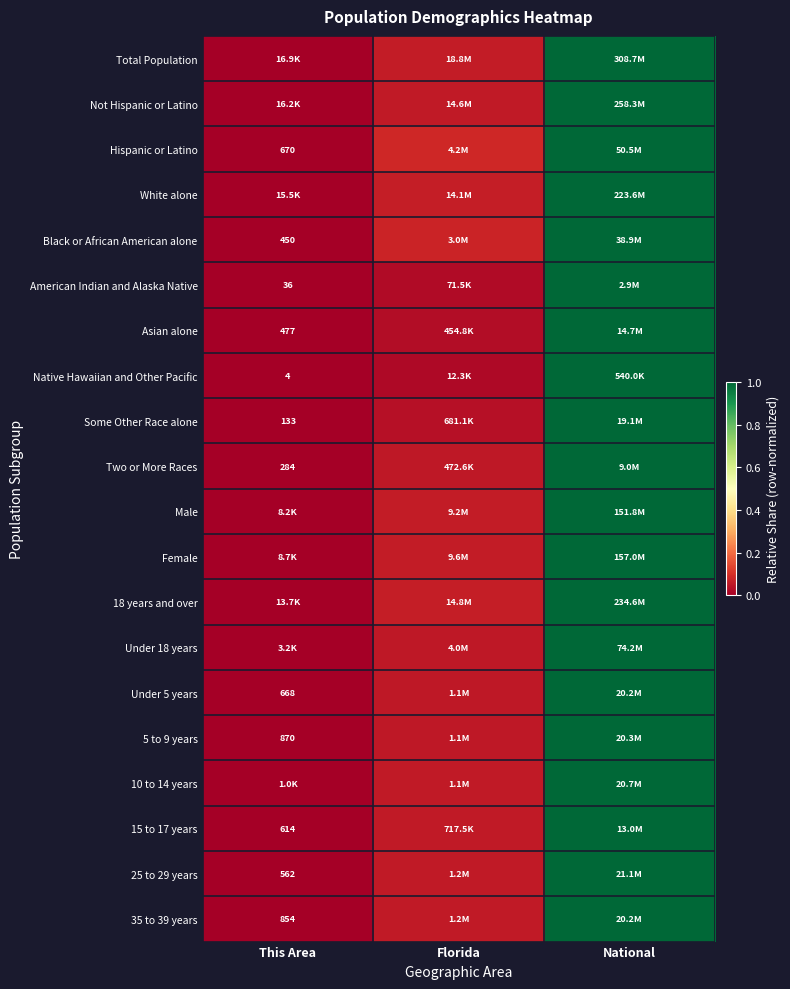

The value of 10 to 14 years at This Area is 0.0. True or false?

False